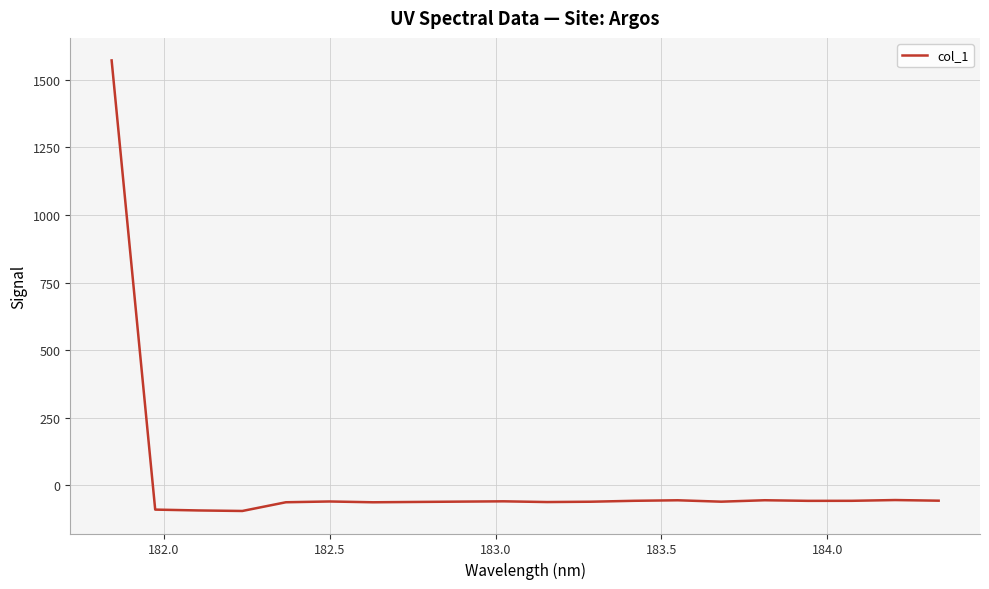

True or false: there are more than 0 points higher than both neighbors.

True